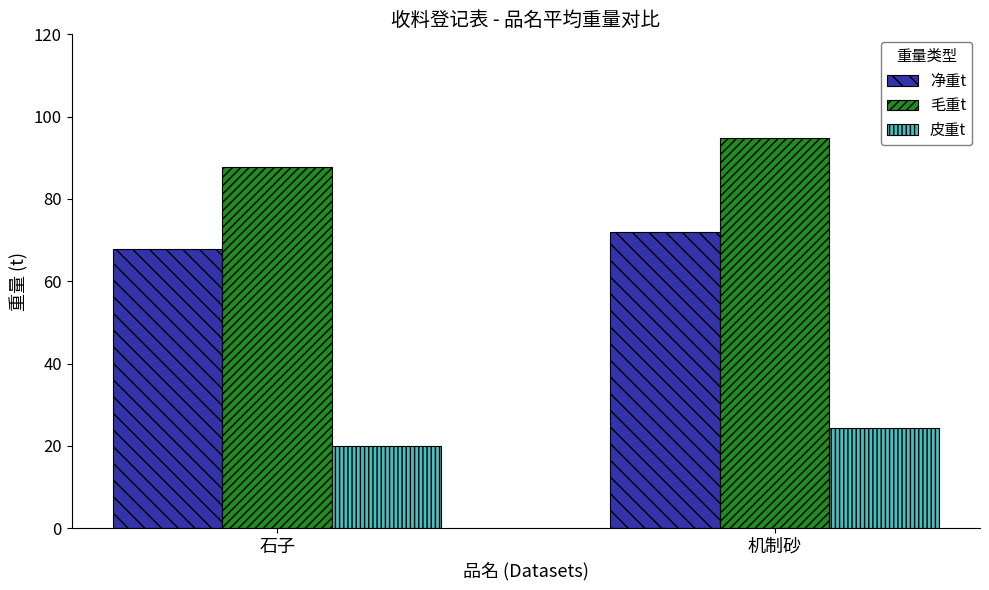

Which series has the largest range (max minus min)?

毛重t